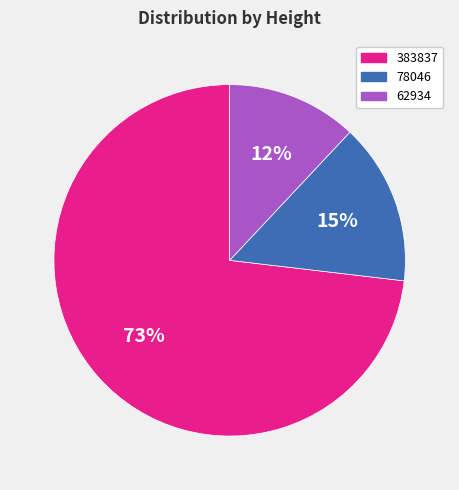

To the nearest percent, what is the difference between the largest and smallest slice percentages?

61%